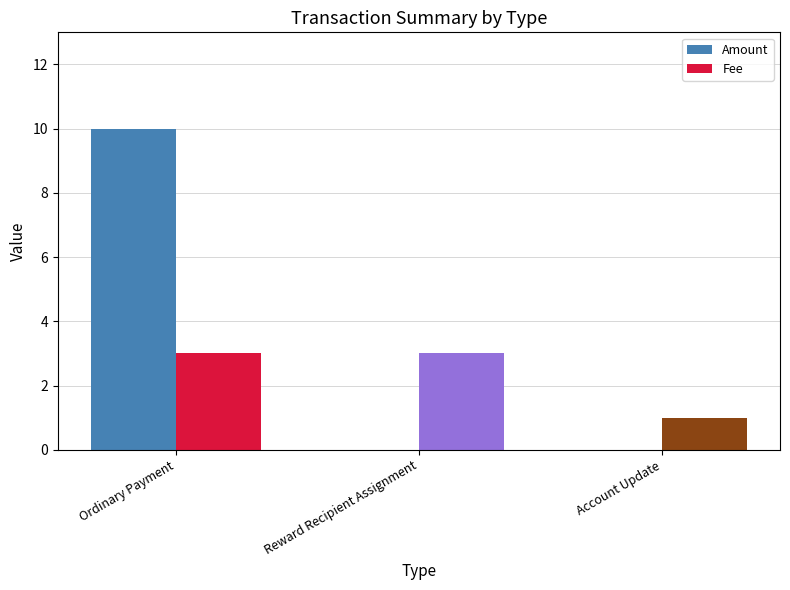

What value does the Fee series have at Account Update?

1.0